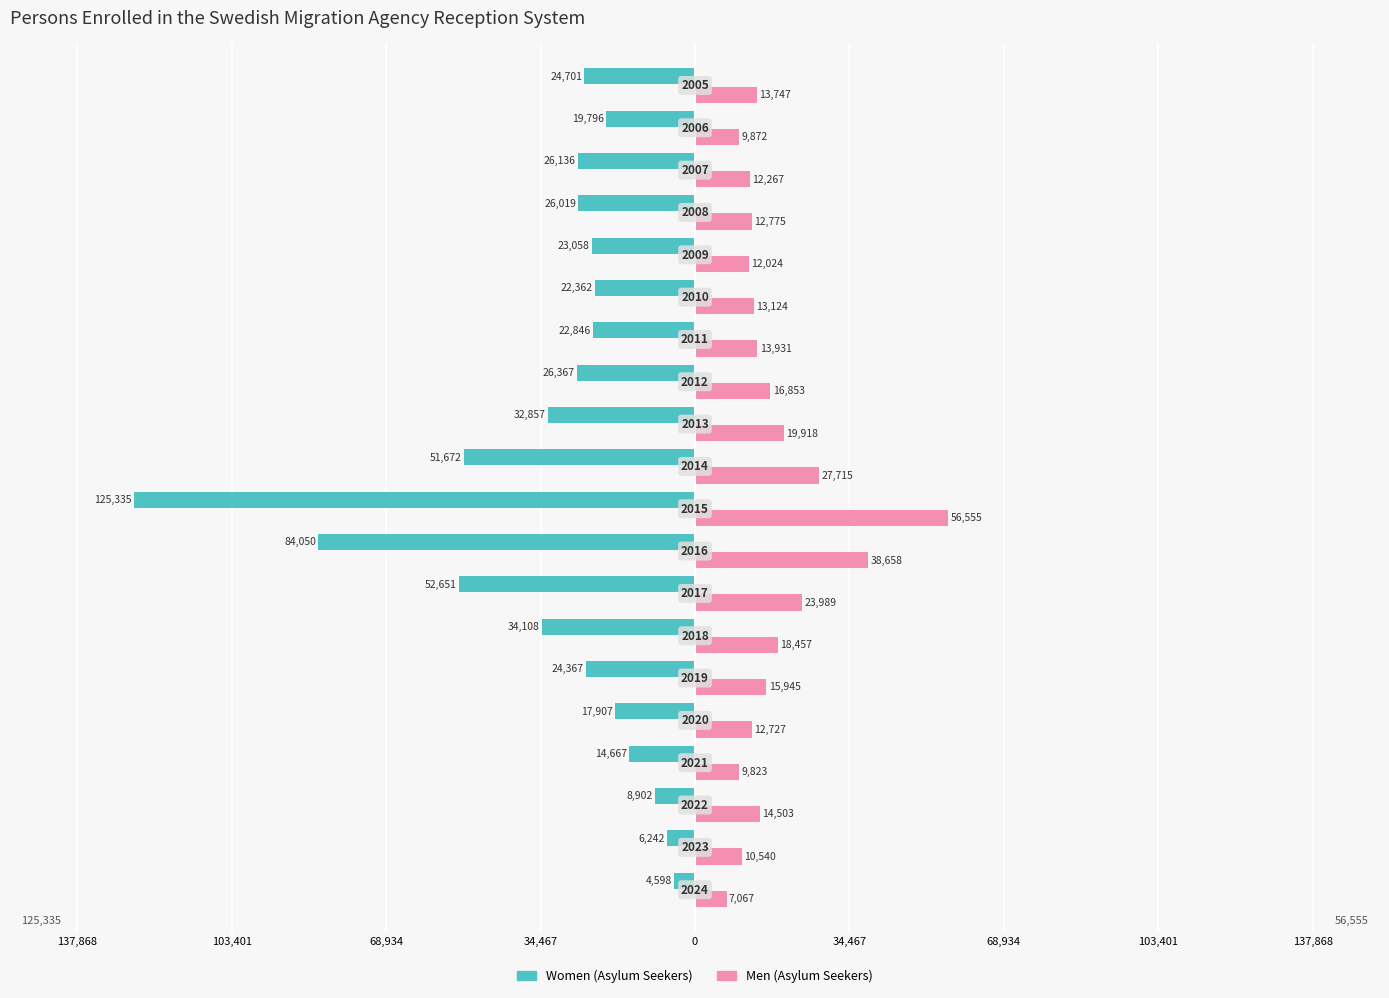

How many bars are there in each group?

2